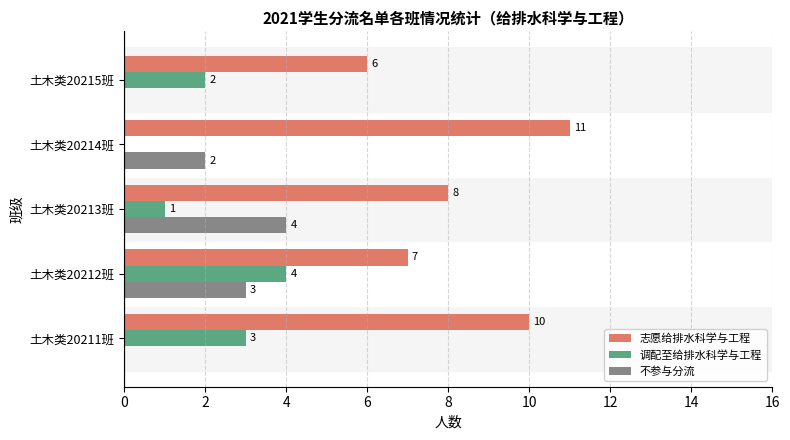

Which series has the largest total across all categories?

志愿给排水科学与工程